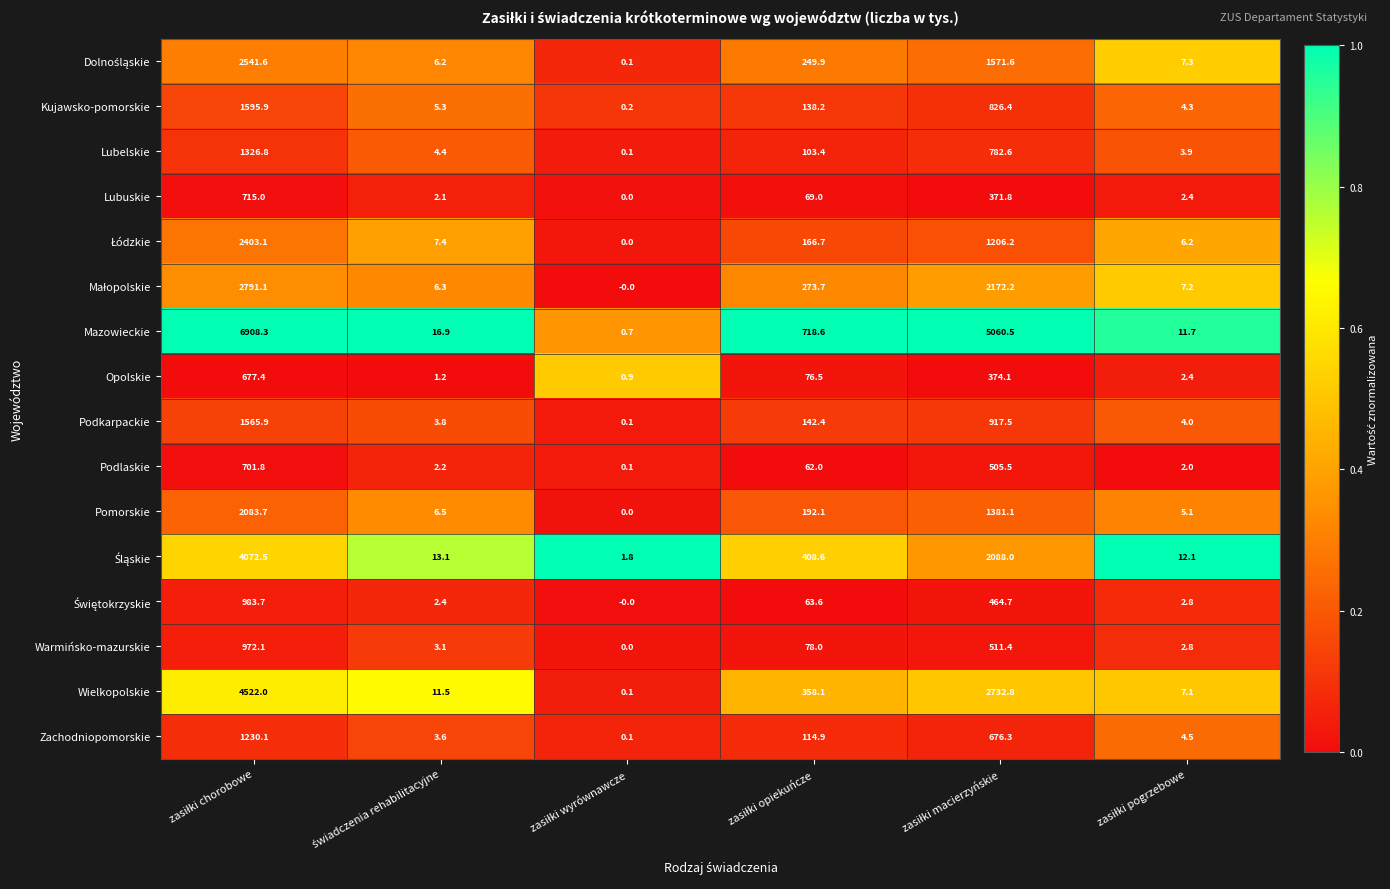

Which series has the largest range (max minus min)?

Mazowieckie